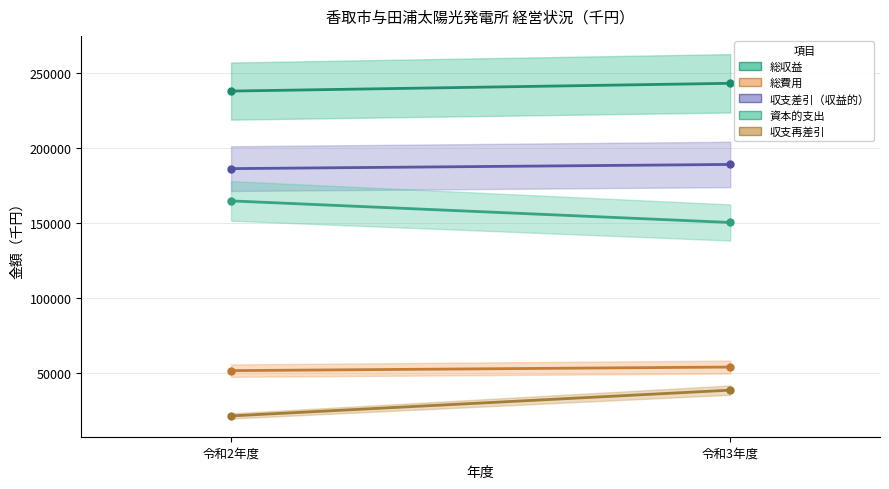

Which series has the largest total across all categories?

総収益